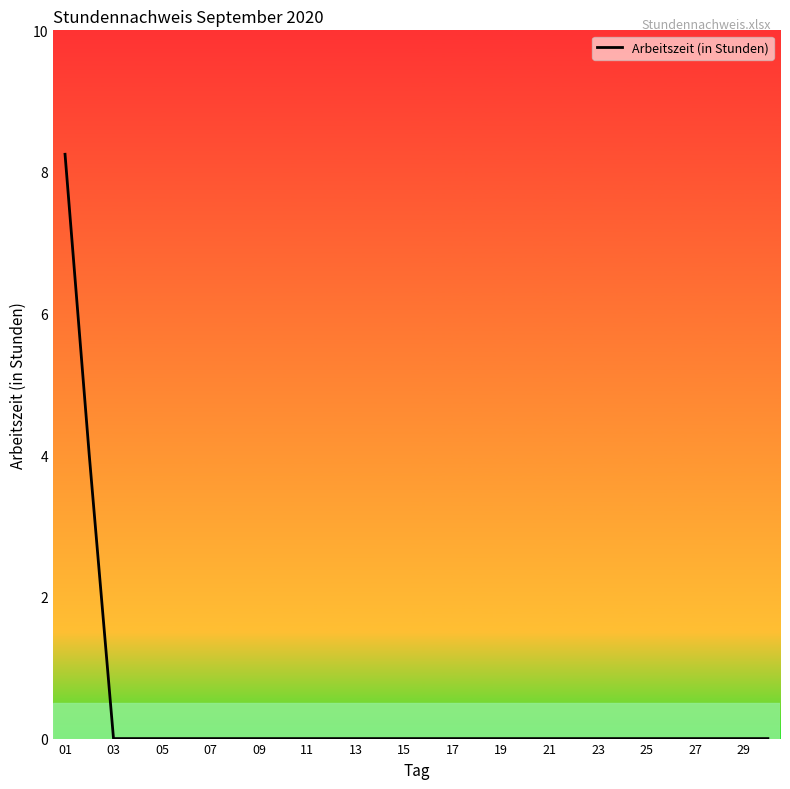

The chart shows a value of -4.2 at 21. True or false?

False